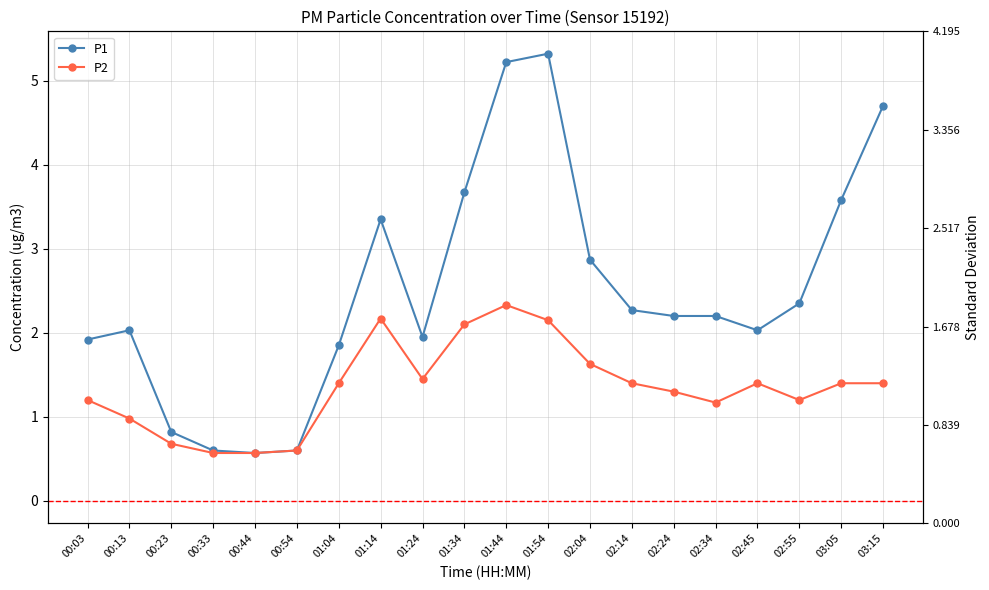

Which series changed the most between 00:13 and 00:33?

P1